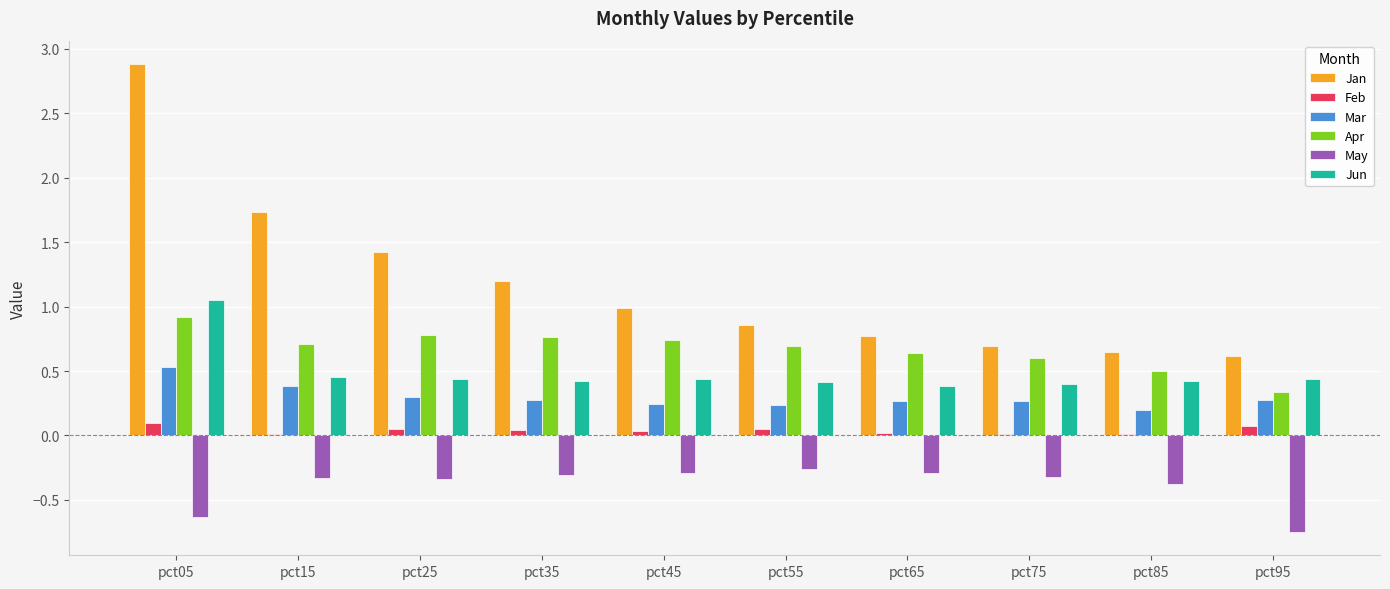

At pct15, list the series in order from smallest to largest.

May, Feb, Mar, Jun, Apr, Jan